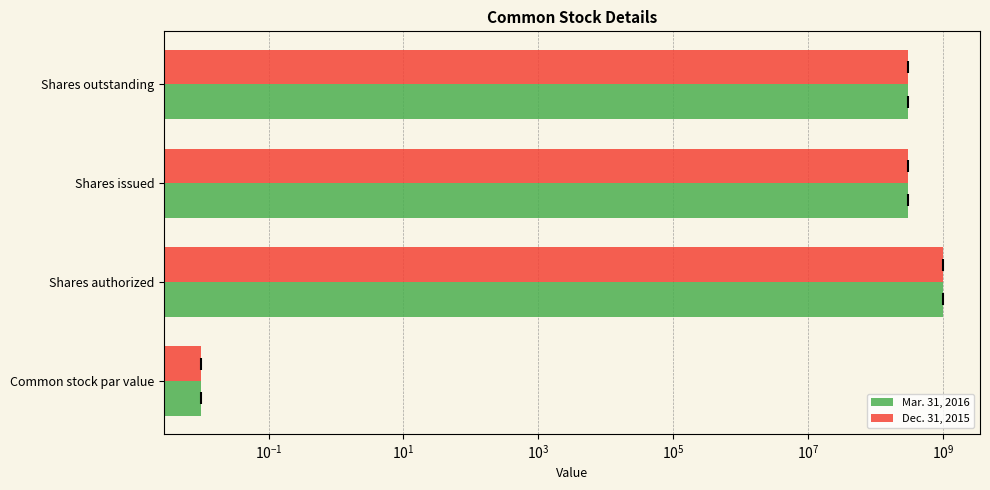

Which series changed the most between Common stock par value and Shares issued?

Mar. 31, 2016